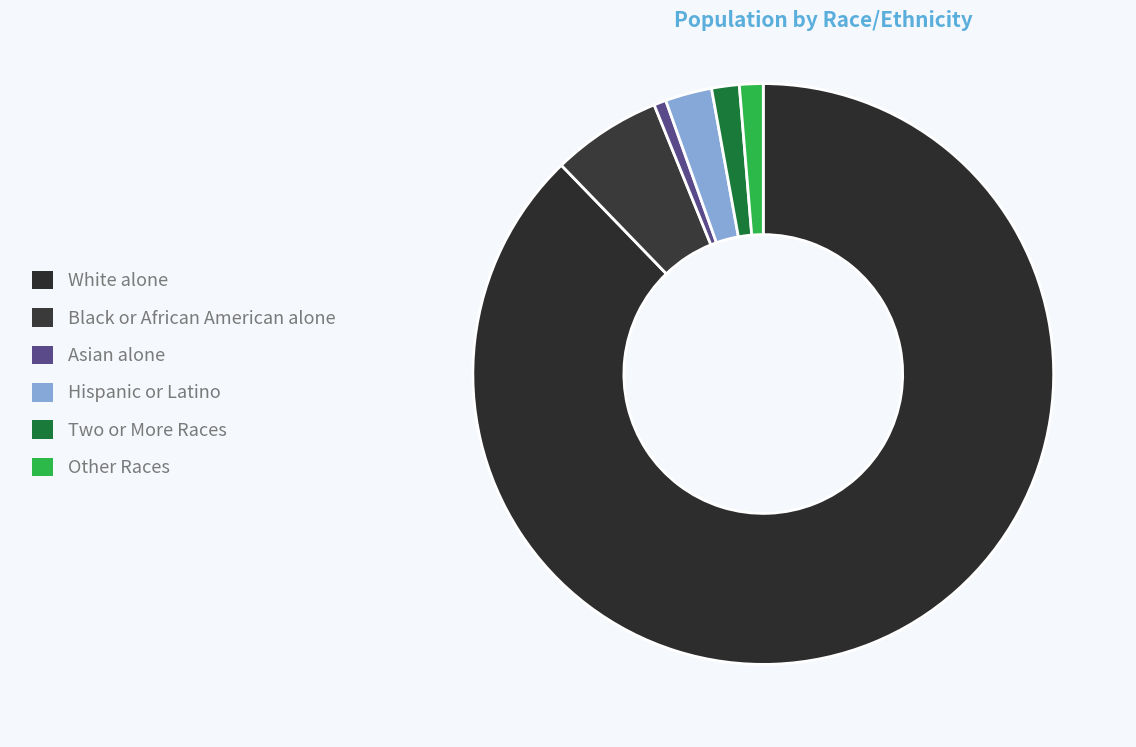

Which category has the biggest portion of the pie?

White alone